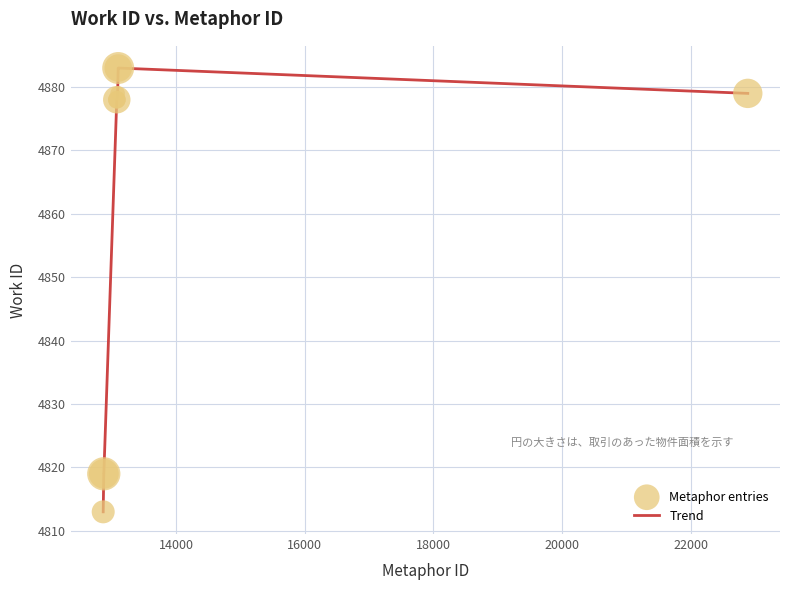

What is the difference between the maximum and minimum values?

70